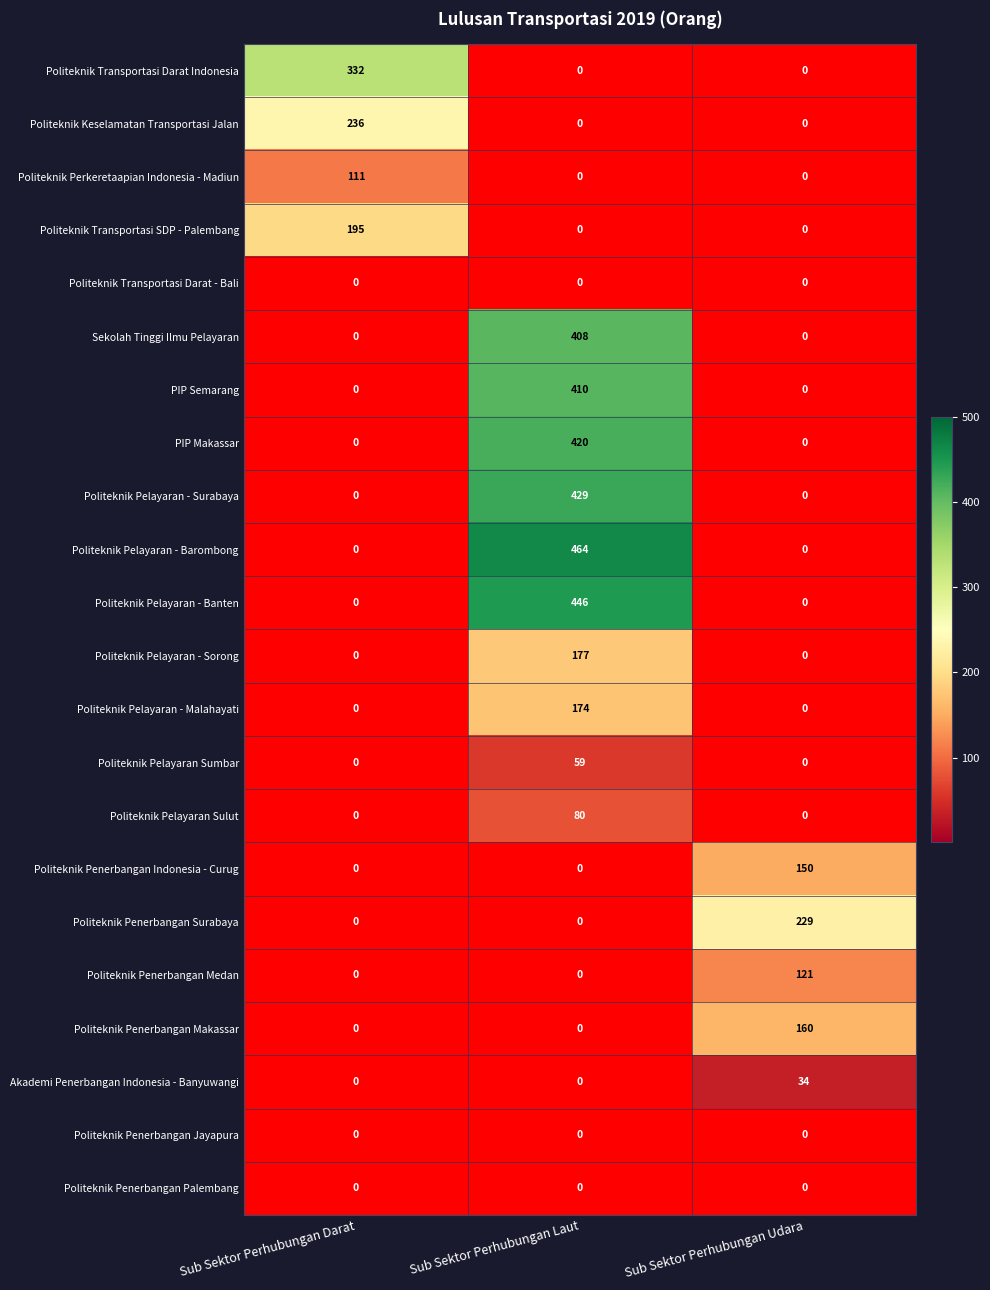

What is the sum of all Politeknik Pelayaran - Sorong values?

177